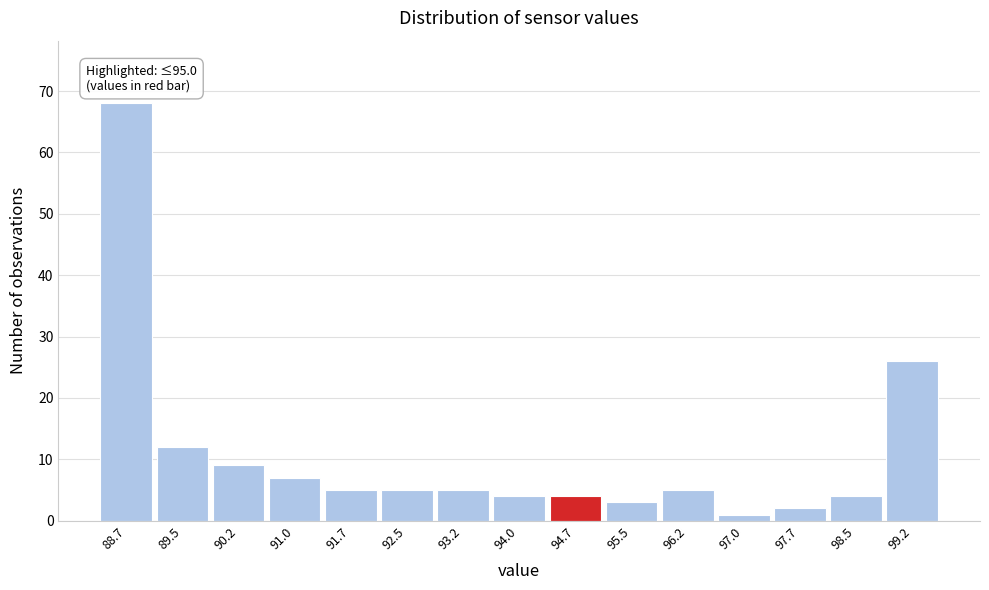

Reading right to left, what are all the values shown in this chart?

26	4	2	1	5	3	4	4	5	5	5	7	9	12	68